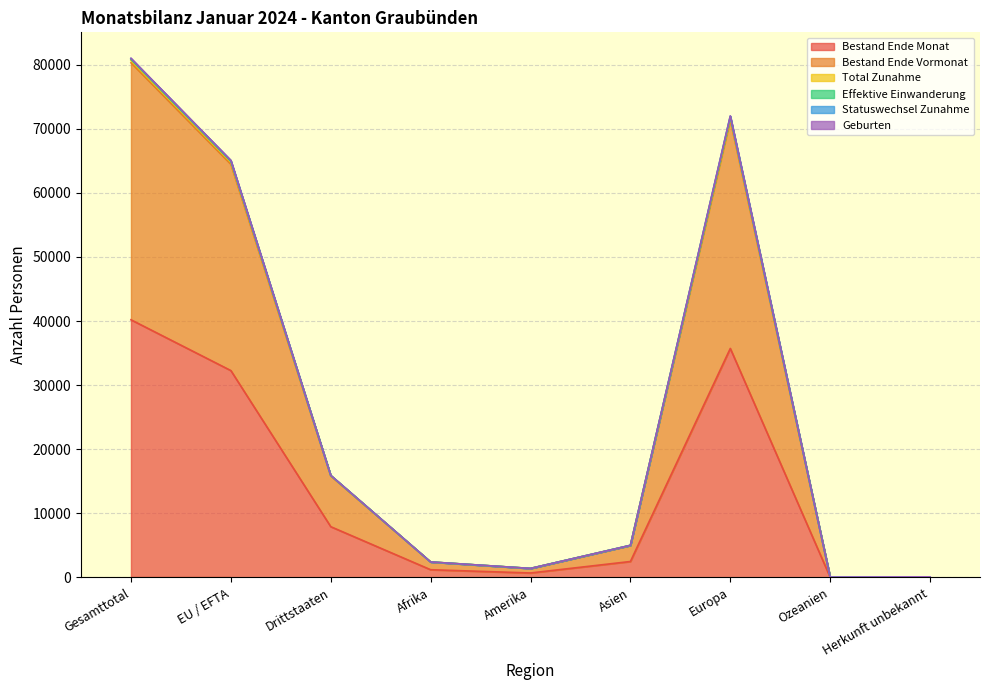

How many data points in Bestand Ende Monat are less than 2489?

4